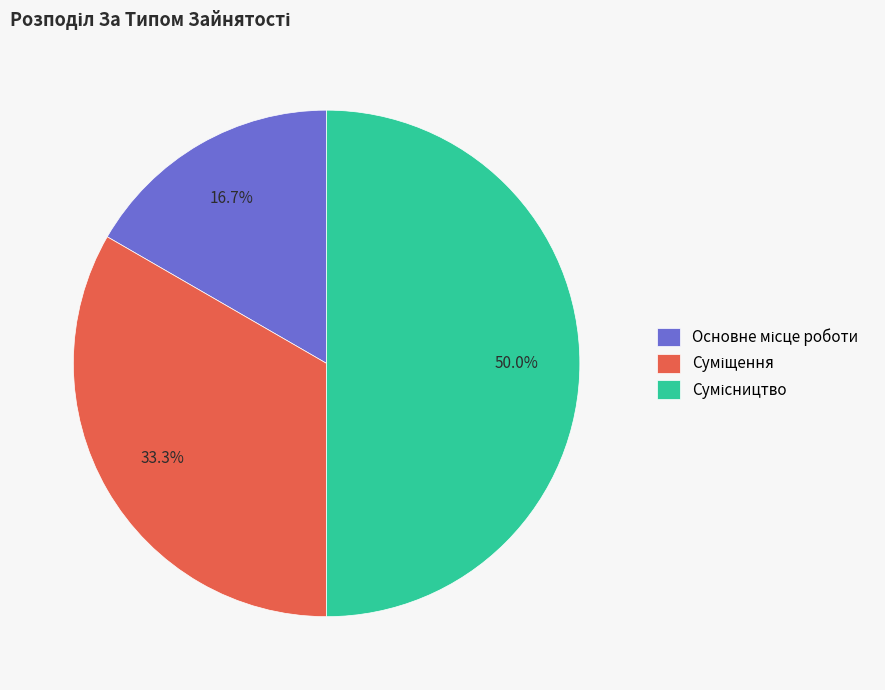

What percentage do Сумісництво and Основне місце роботи together represent?

66.7%